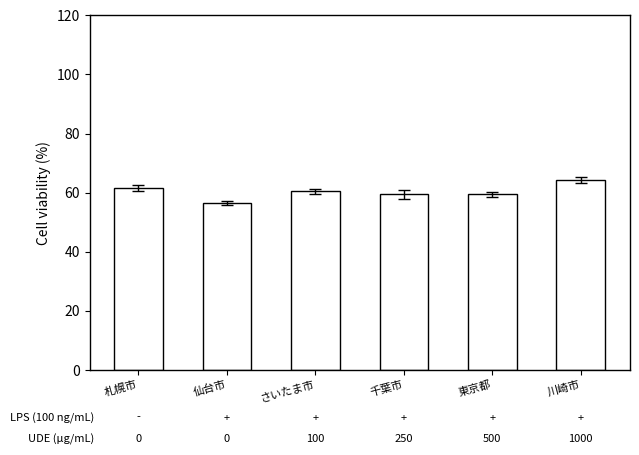

Reading right to left, list all the values displayed in this chart.

64.2	59.4	59.4	60.5	56.4	61.6